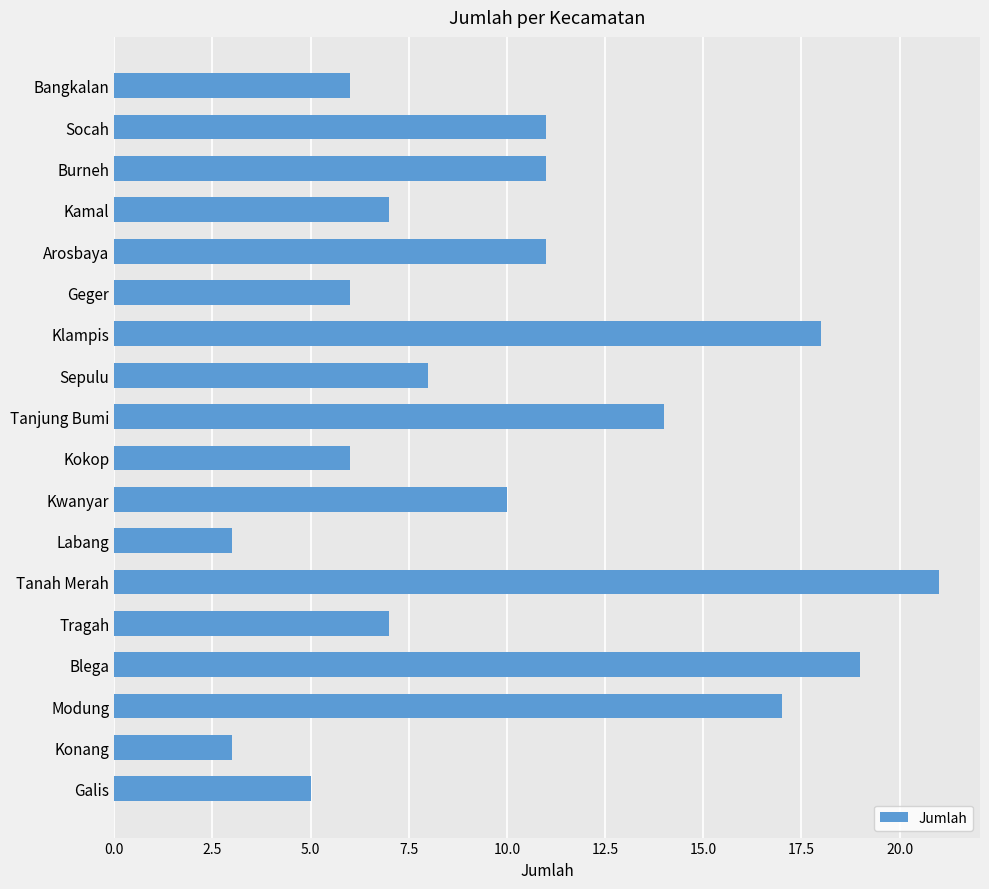

What position from the bottom is Kwanyar?

8